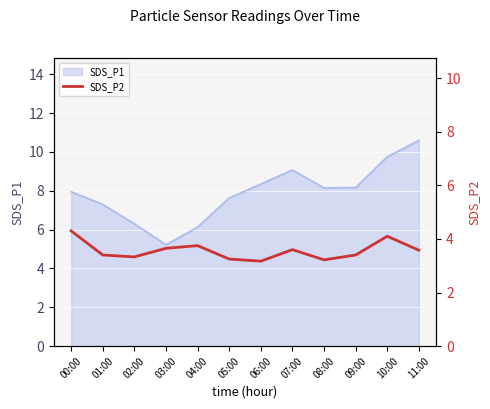

How many lines are shown in the chart?

1